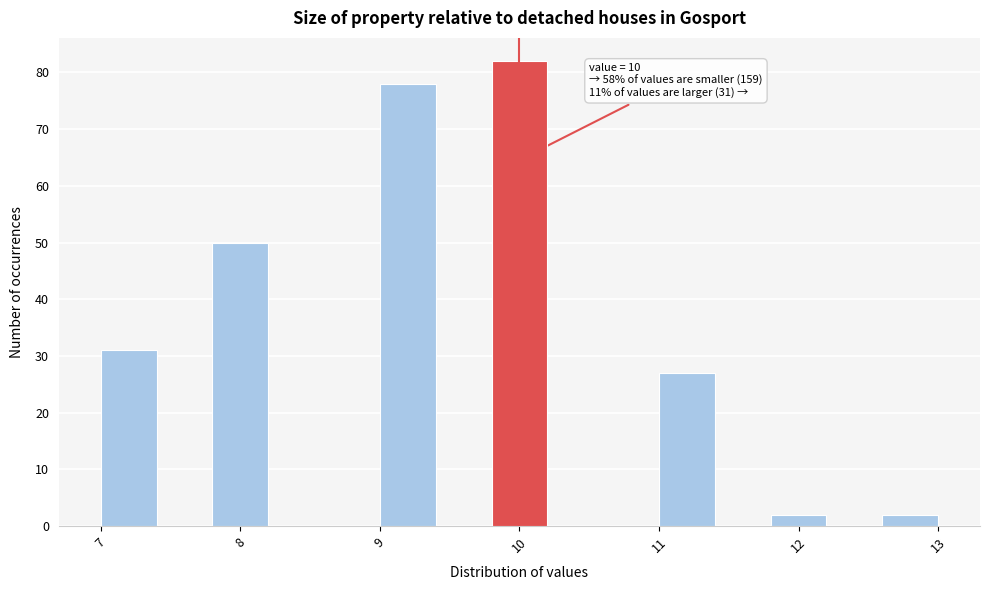

Over which range of the x-axis is the bar tallest?

9.8 to 10.2